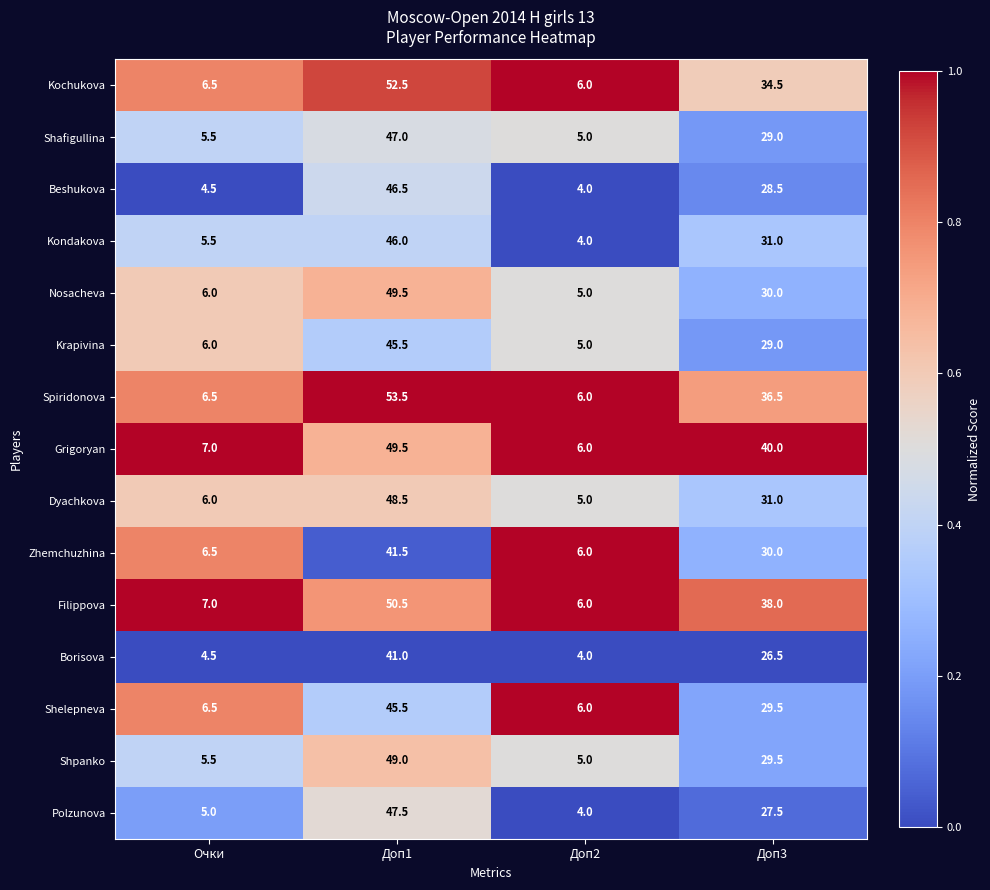

The value of Grigoryan at Доп1 is 65.3. True or false?

False